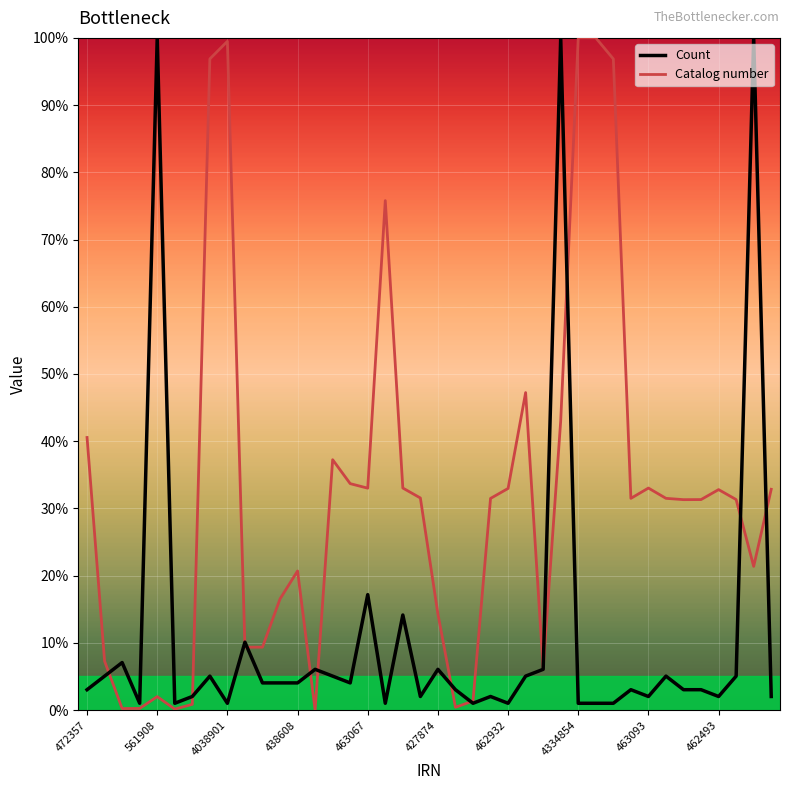

Which series has the largest total across all categories?

Catalog number